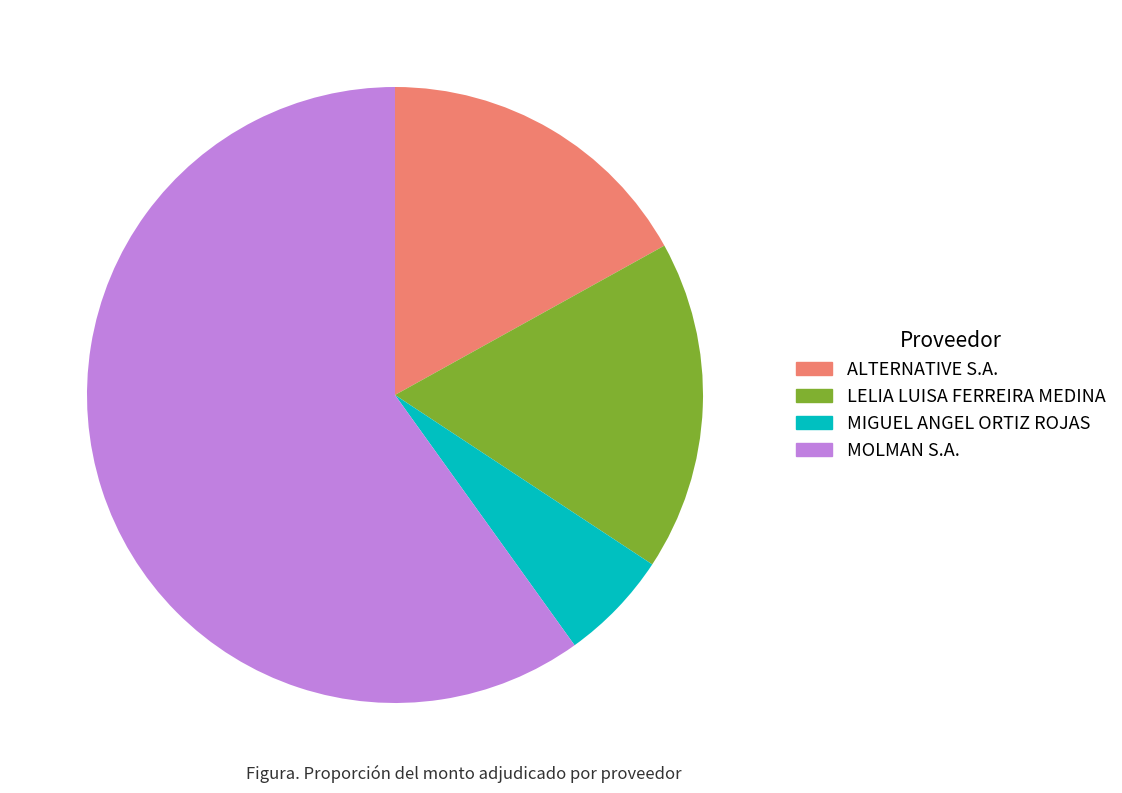

Which slice is the largest?

MOLMAN S.A.